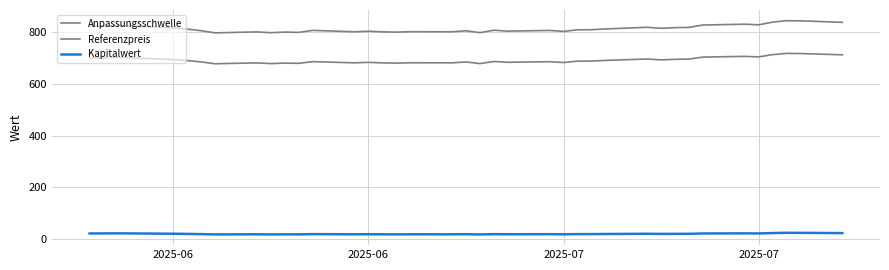

Is this an area chart (filled region under the line)?

No